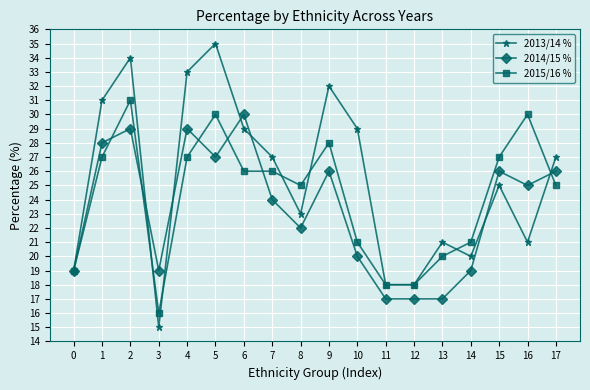

Which series has the widest spread of values?

2013/14 %